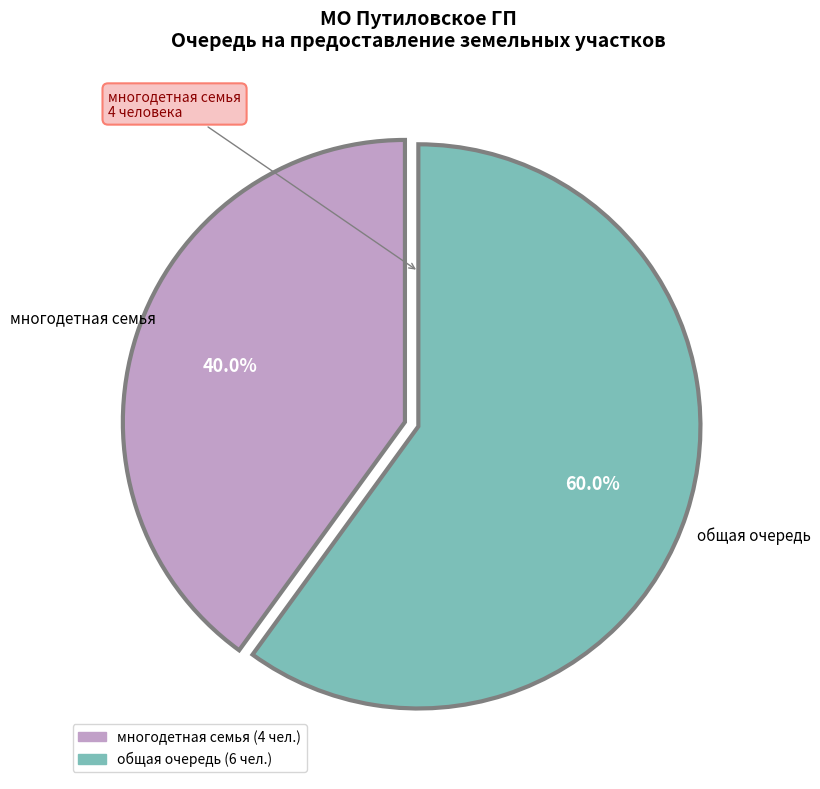

Is it true that многодетная семья is 40% of the pie?

True